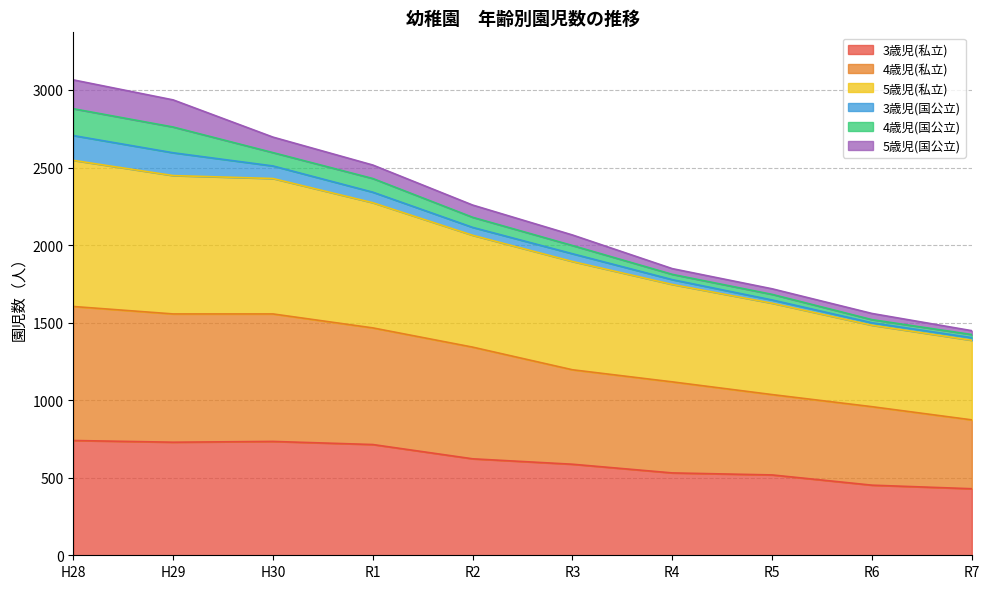

What is the total value across all series at H30?

2696